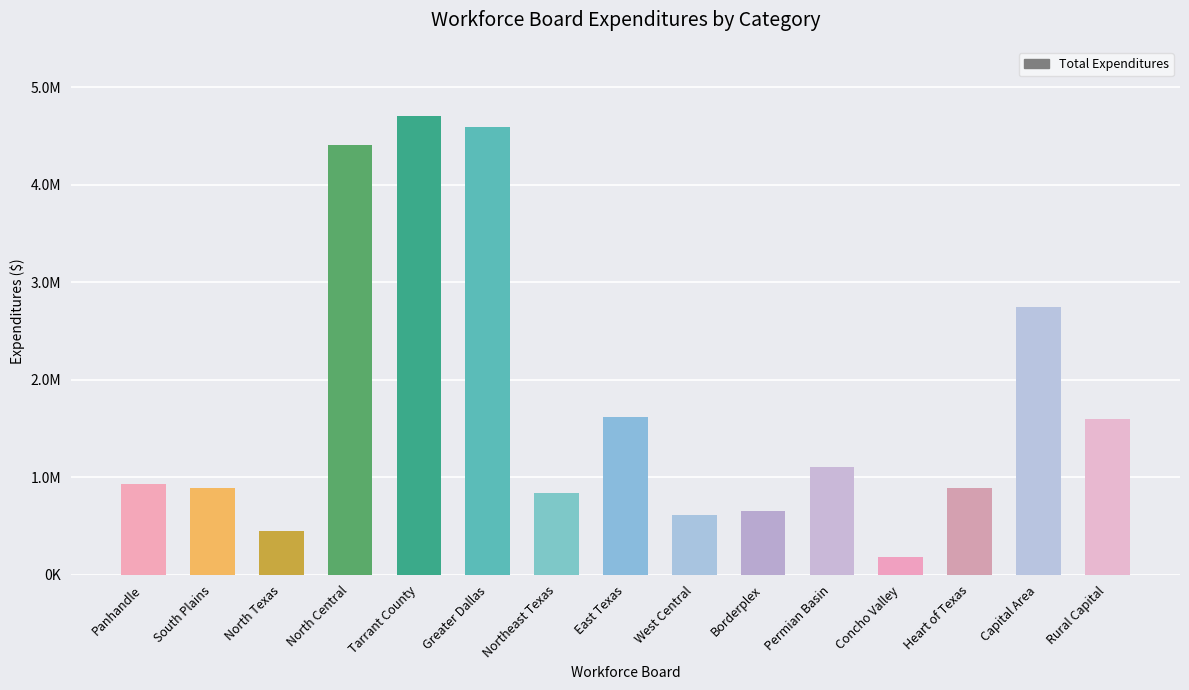

List the labels in order of value, largest first.

Tarrant County, Greater Dallas, North Central, Capital Area, East Texas, Rural Capital, Permian Basin, Panhandle, South Plains, Heart of Texas, Northeast Texas, Borderplex, West Central, North Texas, Concho Valley